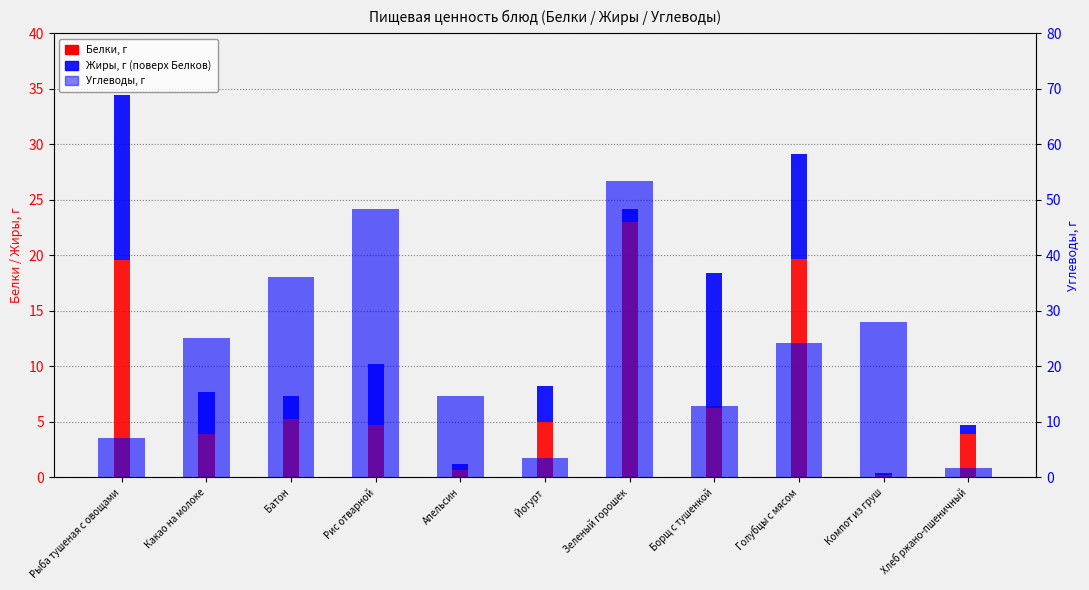

The Белки series shows 8.7 at Борщ с тушенкой. True or false?

False